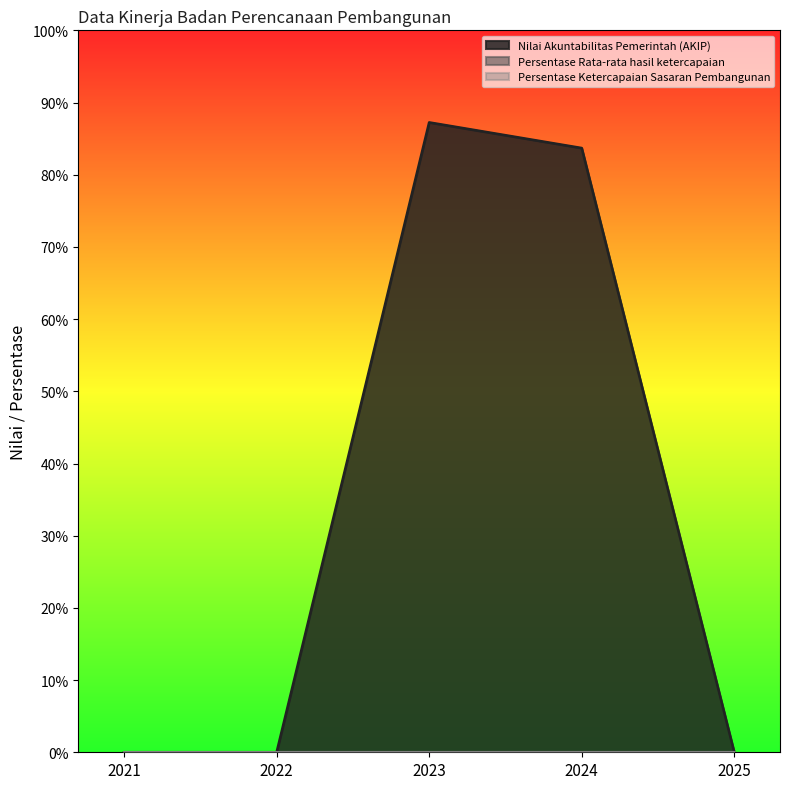

Which has a higher value, 2021 or 2024?

2024